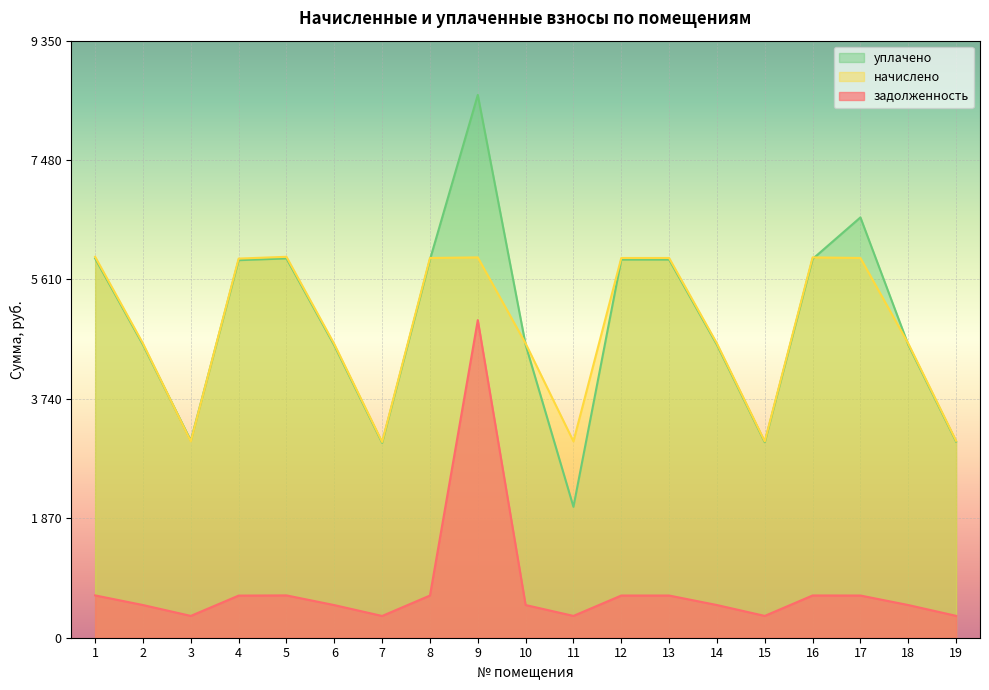

At which category does задолженность reach its first local peak?

5